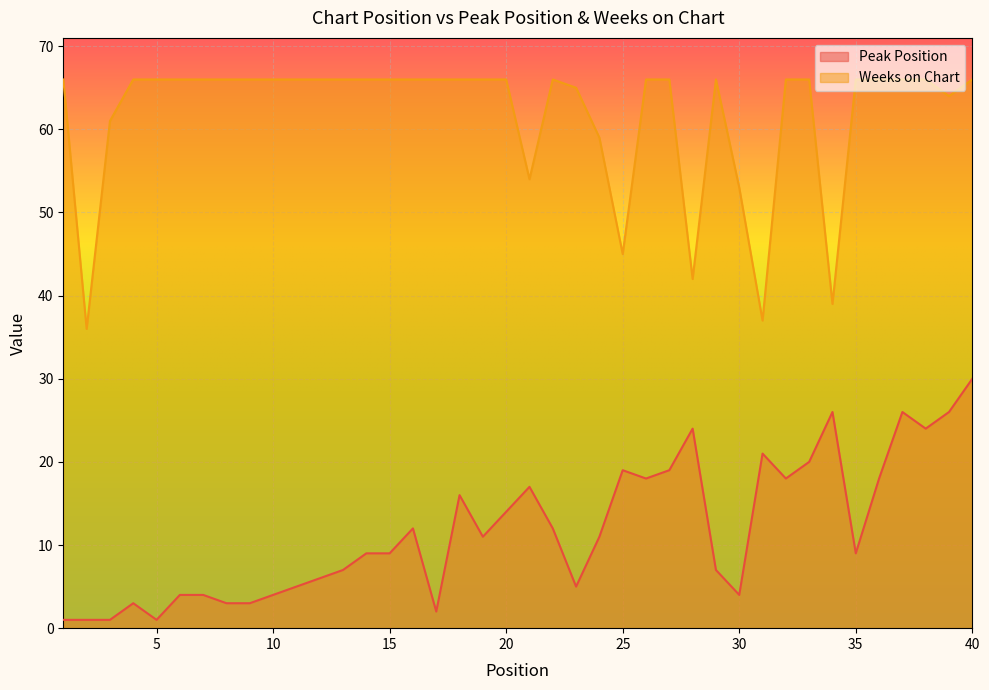

Between 11 and 21, which is larger?

21